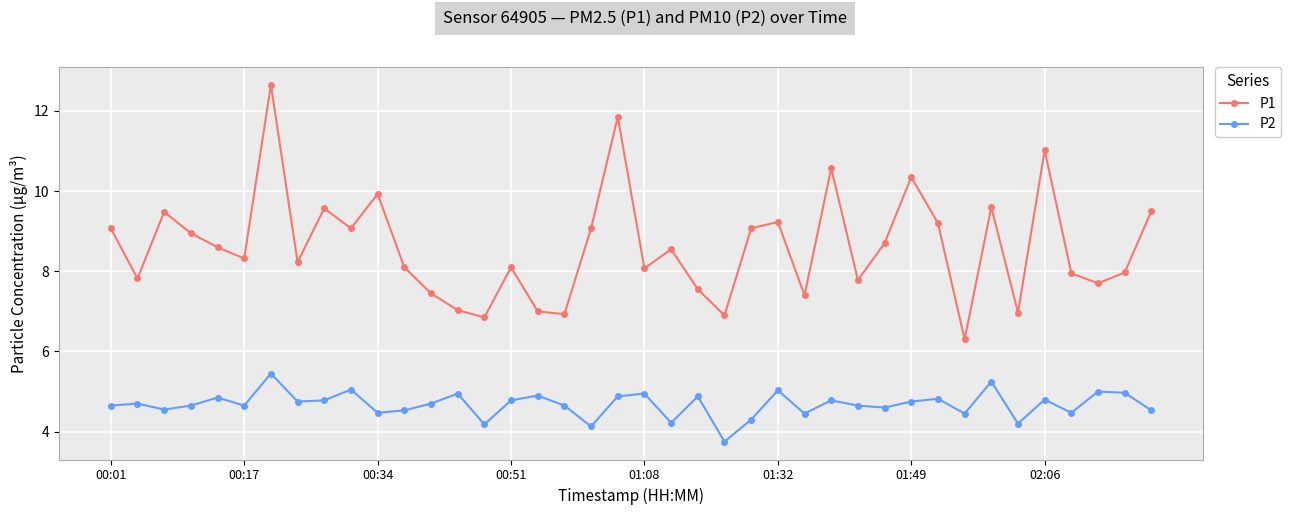

Which series has the largest total across all categories?

P1